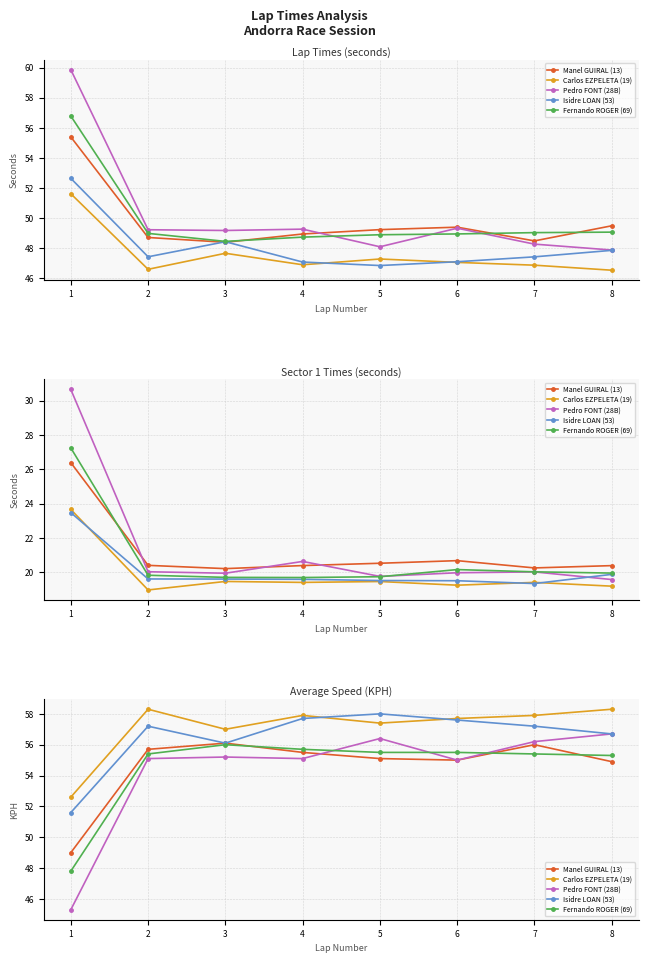

How many intersections are there between Manel GUIRAL (13) and Pedro FONT (28B)?

1